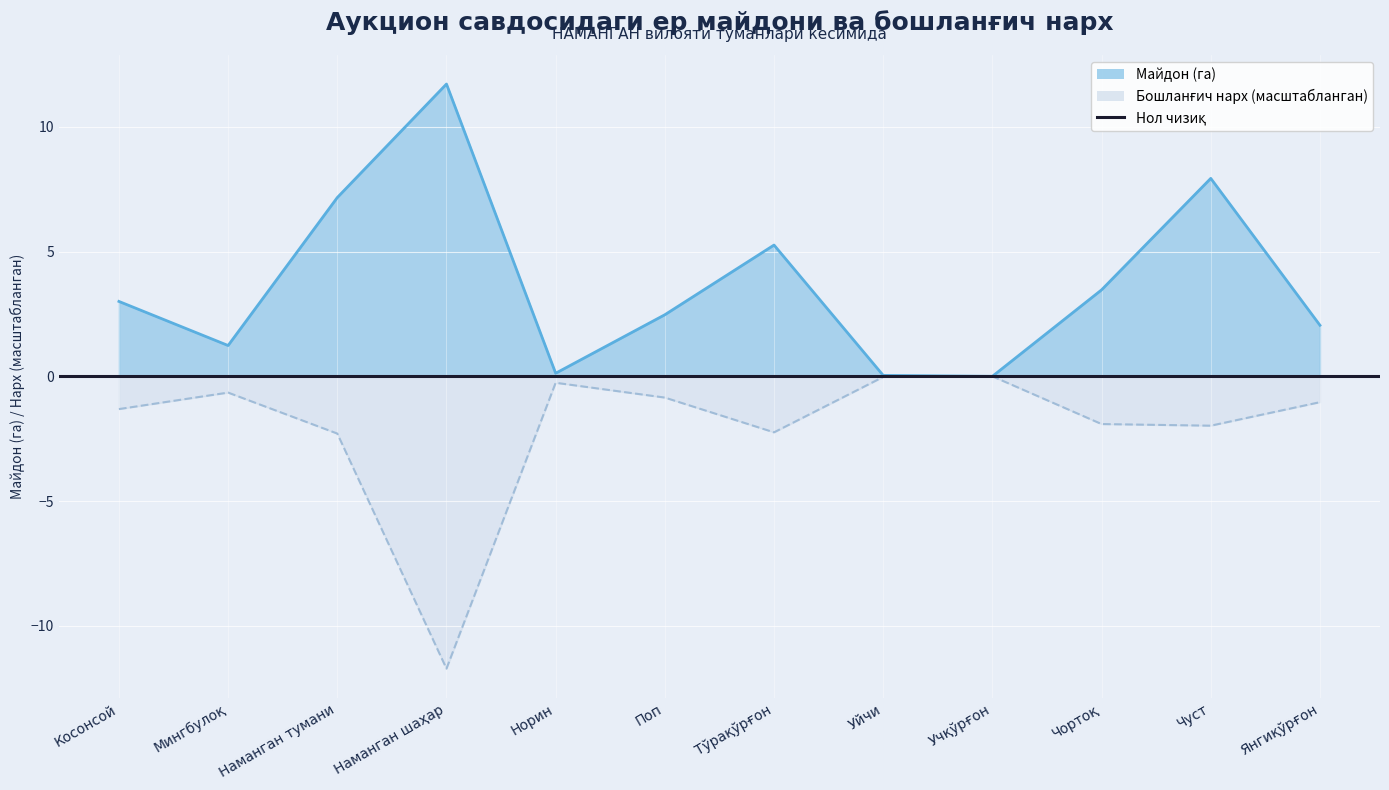

What is the total value across all series at Норин?

-0.1